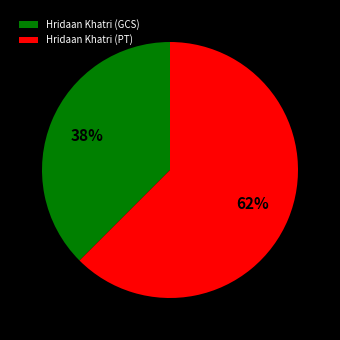

To the nearest percent, what is the average slice percentage?

50%